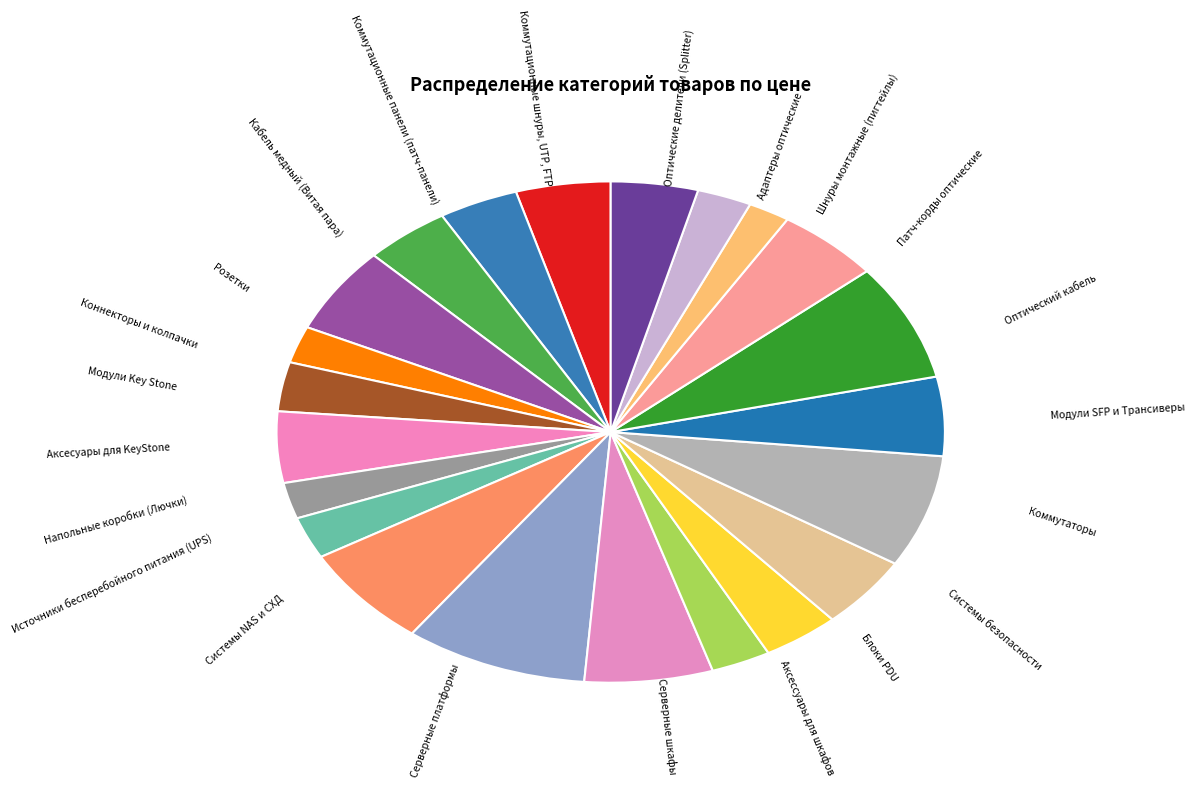

Count the number of slices in the pie.

22